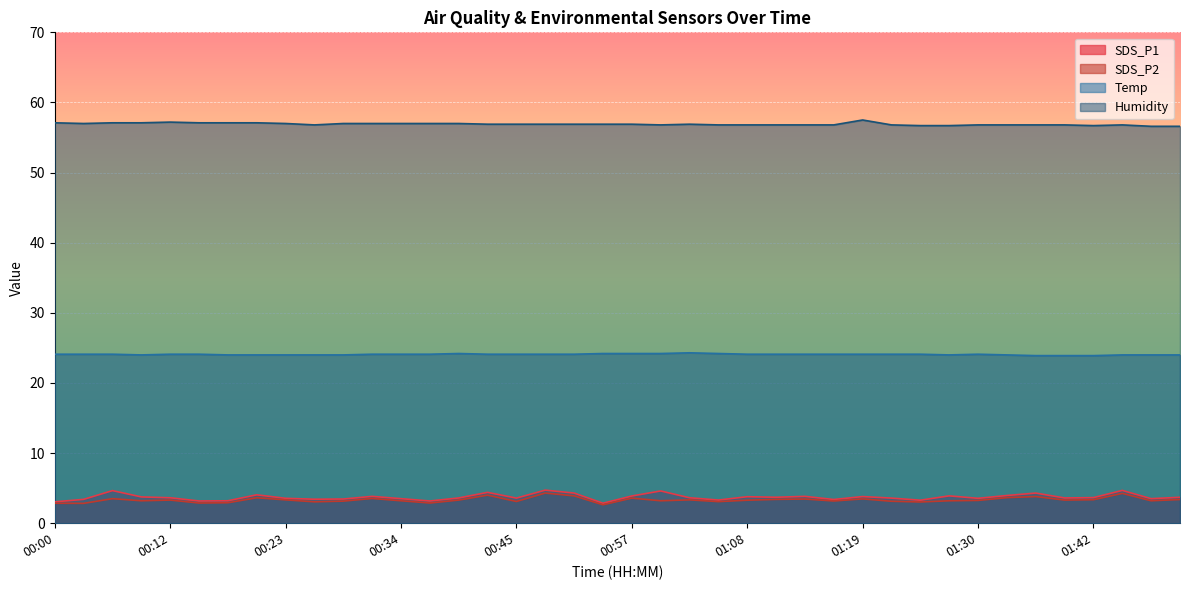

What is the label of the 5th point from the left?

00:12